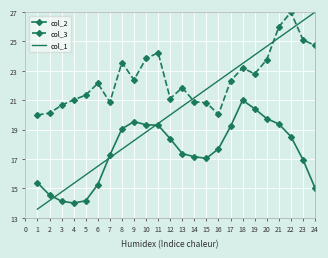

List the labels in order of col_1 value, largest first.

24, 23, 22, 21, 20, 19, 18, 17, 16, 15, 14, 13, 12, 11, 10, 9, 8, 7, 6, 5, 4, 3, 2, 1